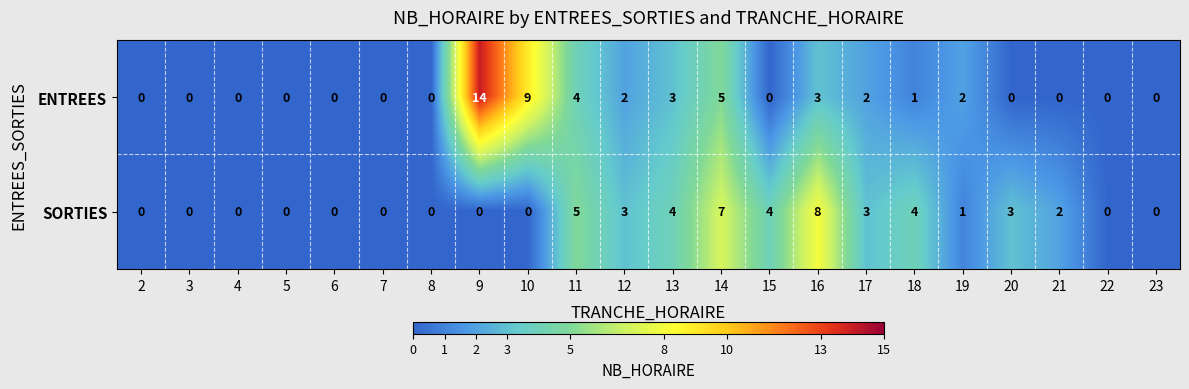

At which label does ENTREES reach its peak?

9